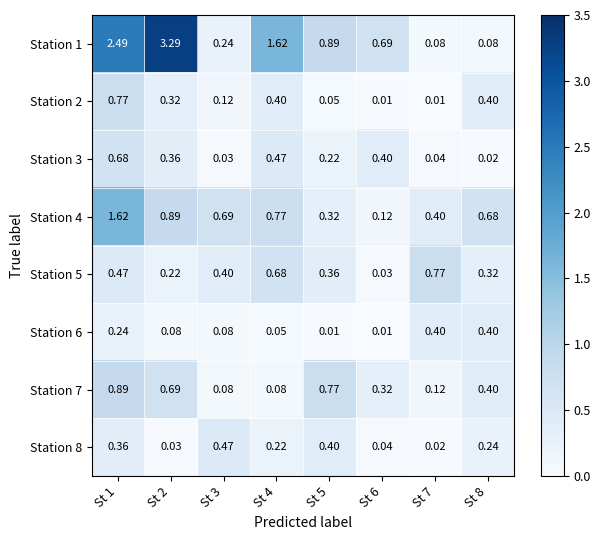

How many series are shown in this chart?

8